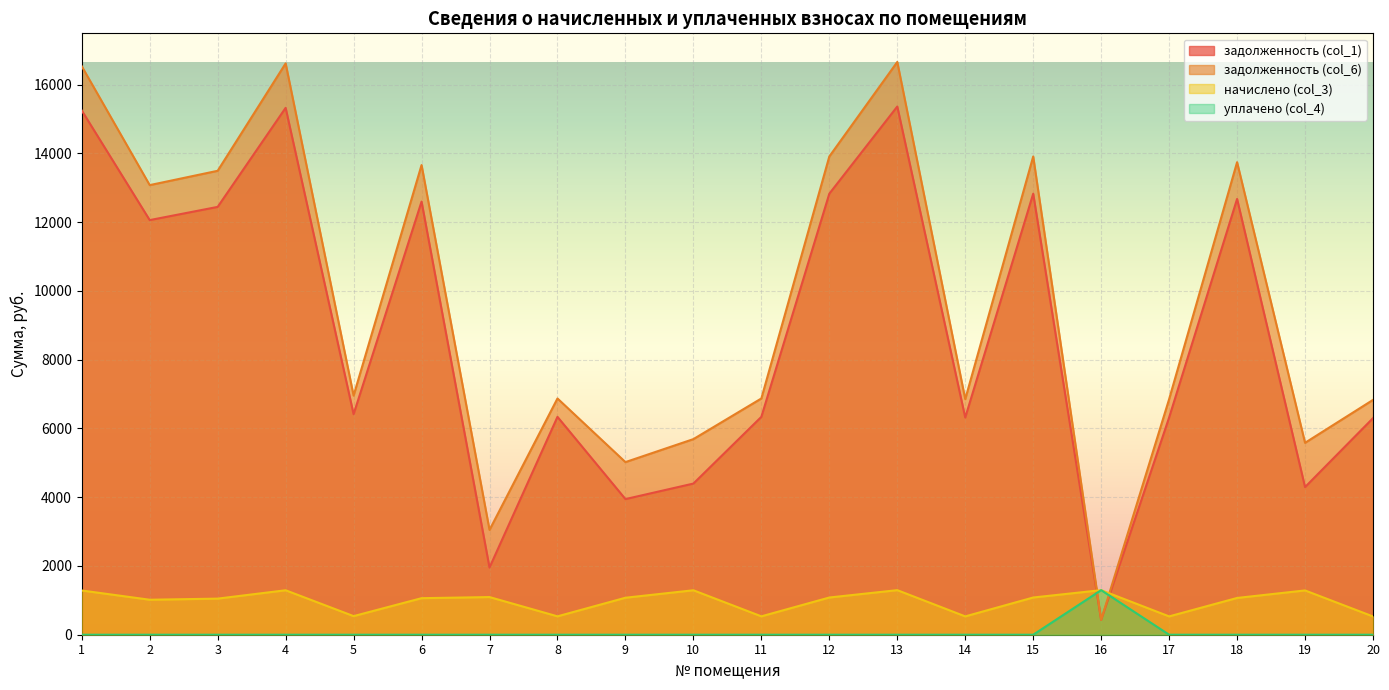

Reading right to left, extract all data points from this chart.

задолженность (col_1): 6297.6	4293.0	12672.0	6316.8	432.0	12825.6	6316.8	15360.0	12825.6	6336.0	4395.6	3944.2	6336.0	1953.0	12595.2	6412.8	15321.6	12441.6	12057.6	15244.8
задолженность (col_6): 6829.0	5580.9	13741.2	6849.8	432.0	13907.8	6849.8	16656.0	13907.8	6870.6	5688.4	5019.8	6870.6	3048.1	13657.9	6953.9	16614.4	13491.4	13075.0	16531.1
начислено (col_3): 531.4	1287.9	1069.2	533.0	1296.0	1082.2	533.0	1296.0	1082.2	534.6	1292.8	1075.7	534.6	1095.1	1062.7	541.1	1292.8	1049.8	1017.4	1286.3
уплачено (col_4): 0.0	0.0	0.0	0.0	1296.0	0.0	0.0	0.0	0.0	0.0	0.0	0.0	0.0	0.0	0.0	0.0	0.0	0.0	0.0	0.0